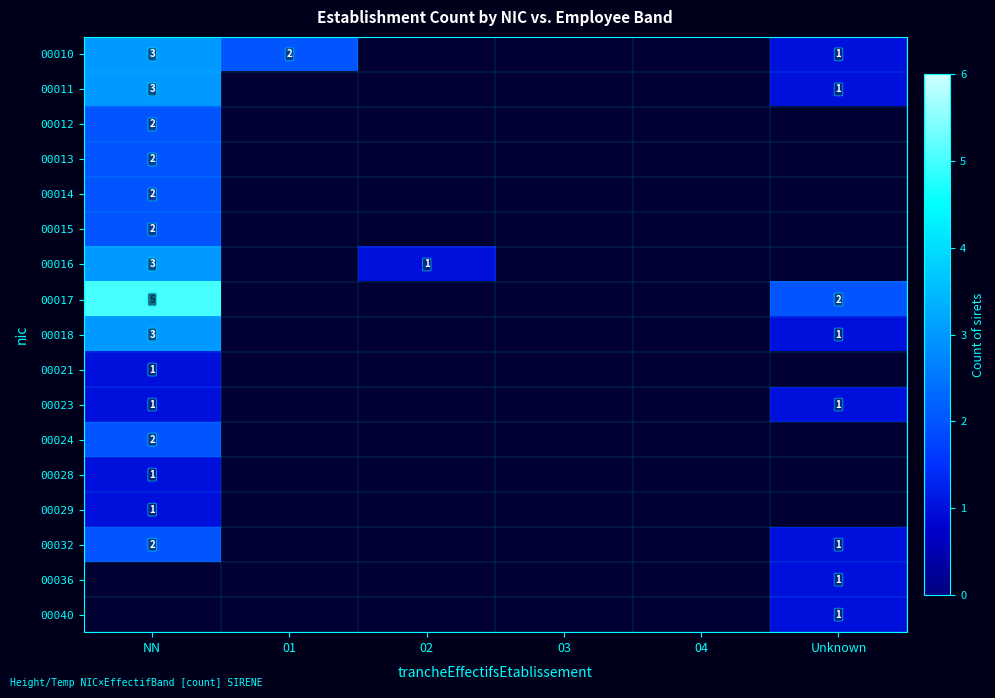

True or false: 00036 has a value of 1 at Unknown.

True